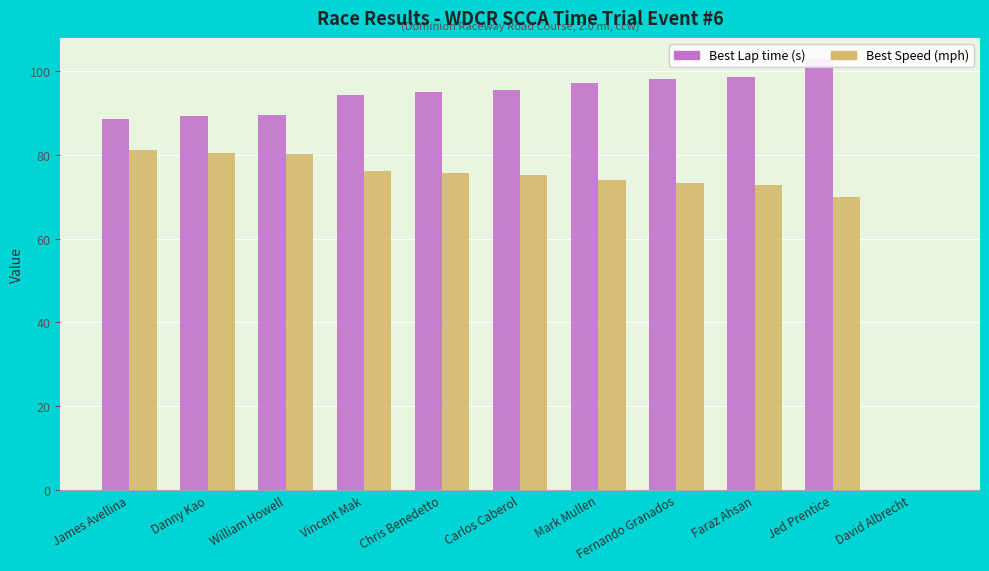

What is the maximum value for Best Lap time (s)?

102.9